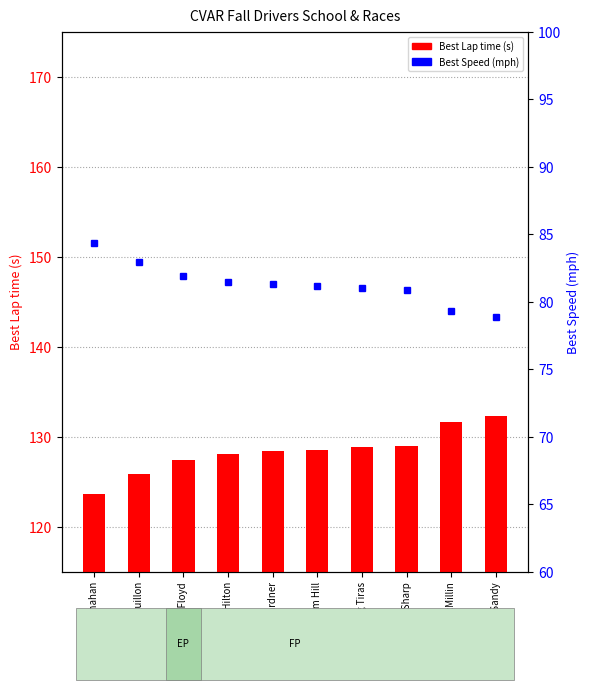

Which series changed the most between Jay McClanahan and Craig Tiras?

Best Lap time